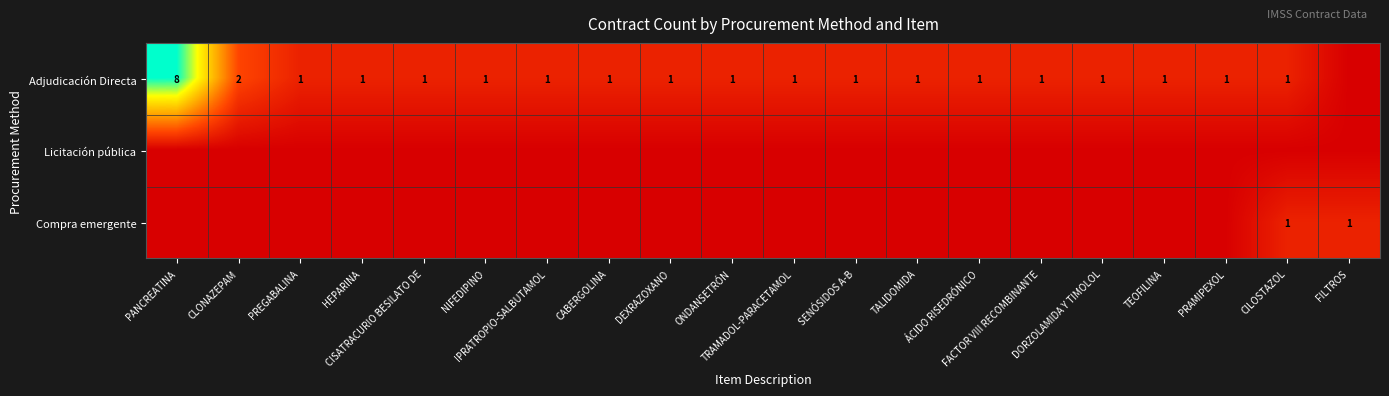

How many values in Compra emergente are above zero?

2